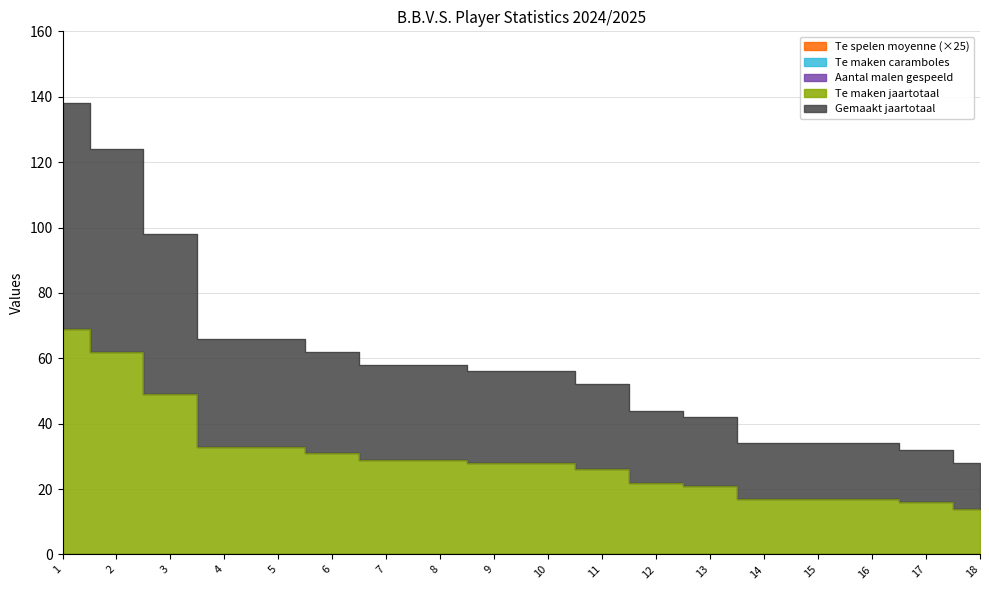

What is the spread (max minus min) of values at H.G.L. 6?

37.0